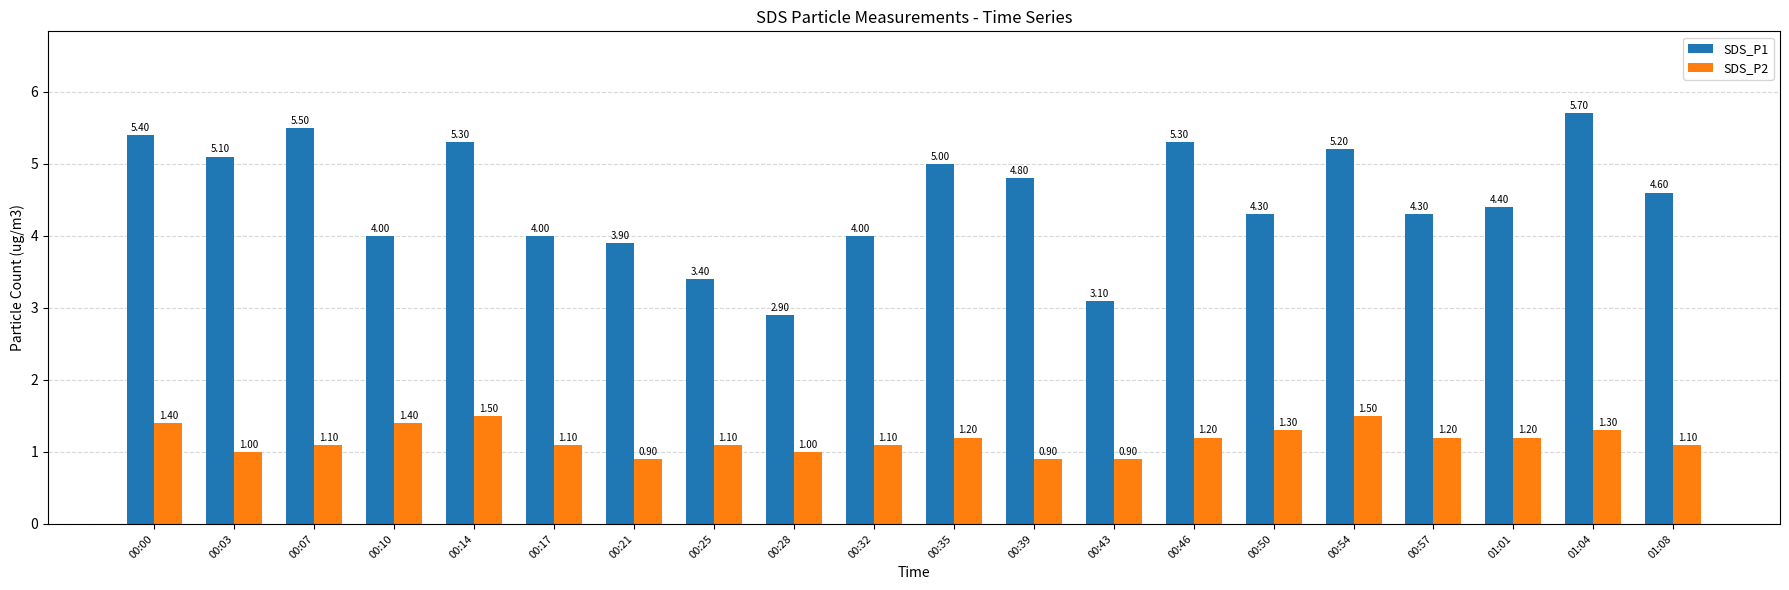

Reading left to right, transcribe all the data shown in this chart.

SDS_P1: 00:00=5.4	00:03=5.1	00:07=5.5	00:10=4.0	00:14=5.3	00:17=4.0	00:21=3.9	00:25=3.4	00:28=2.9	00:32=4.0	00:35=5.0	00:39=4.8	00:43=3.1	00:46=5.3	00:50=4.3	00:54=5.2	00:57=4.3	01:01=4.4	01:04=5.7	01:08=4.6
SDS_P2: 00:00=1.4	00:03=1.0	00:07=1.1	00:10=1.4	00:14=1.5	00:17=1.1	00:21=0.9	00:25=1.1	00:28=1.0	00:32=1.1	00:35=1.2	00:39=0.9	00:43=0.9	00:46=1.2	00:50=1.3	00:54=1.5	00:57=1.2	01:01=1.2	01:04=1.3	01:08=1.1